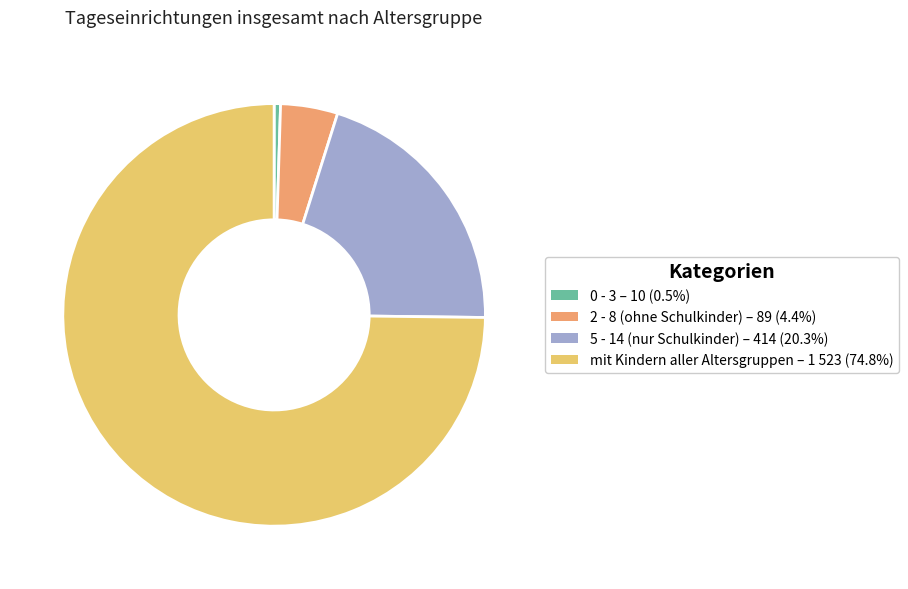

Which slice is the largest?

mit Kindern aller Altersgruppen